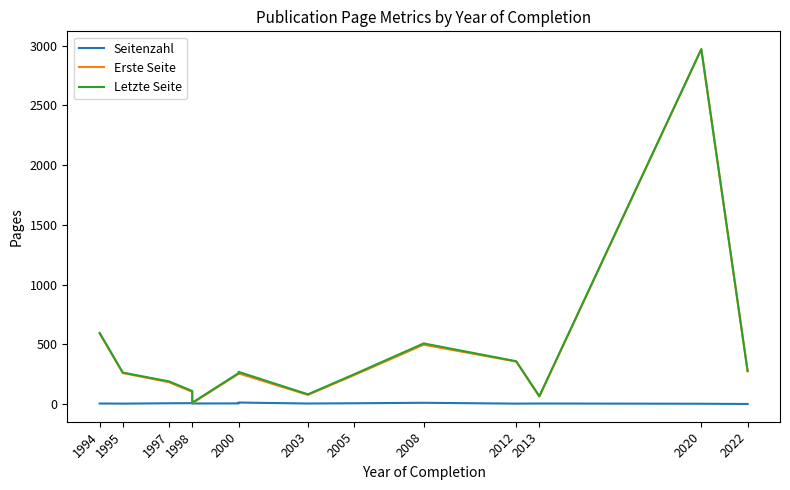

Which series has the largest total across all categories?

Letzte Seite